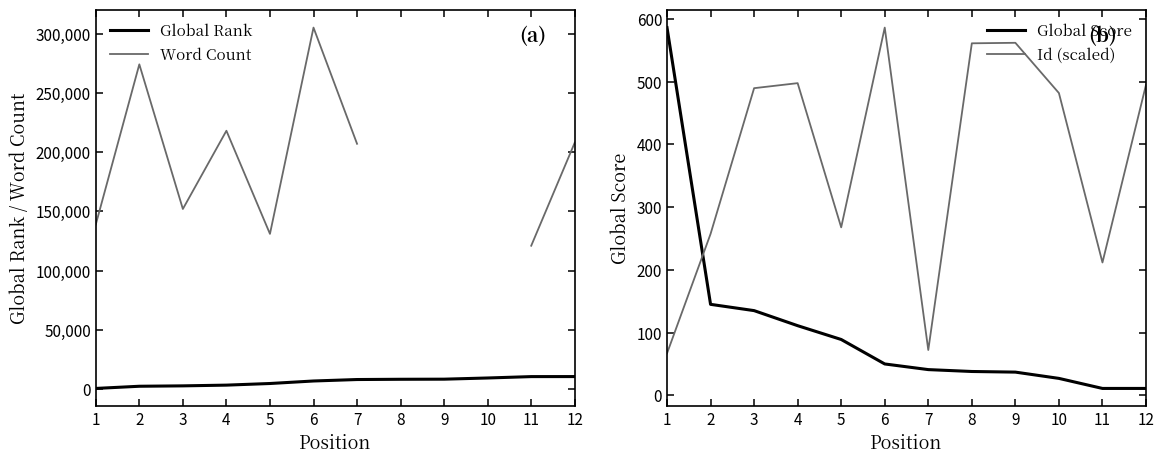

Which has a higher value, 11 or 10?

11